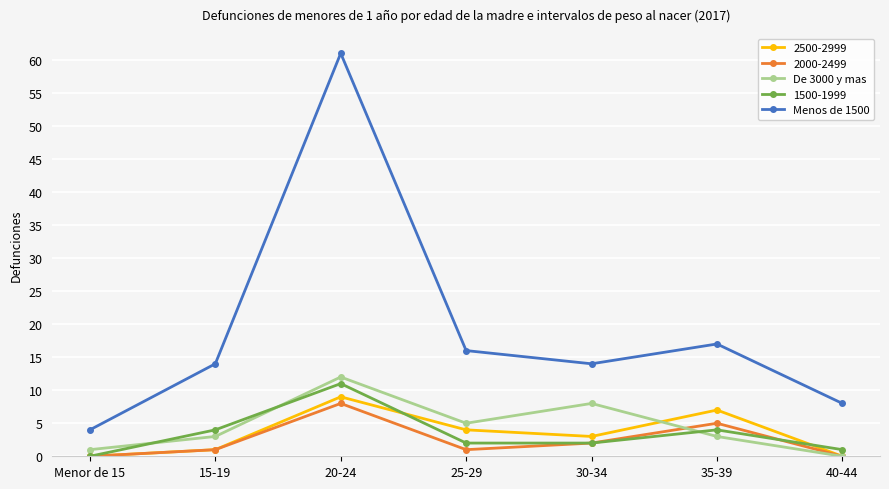

Which series has the widest spread of values?

Menos de 1500